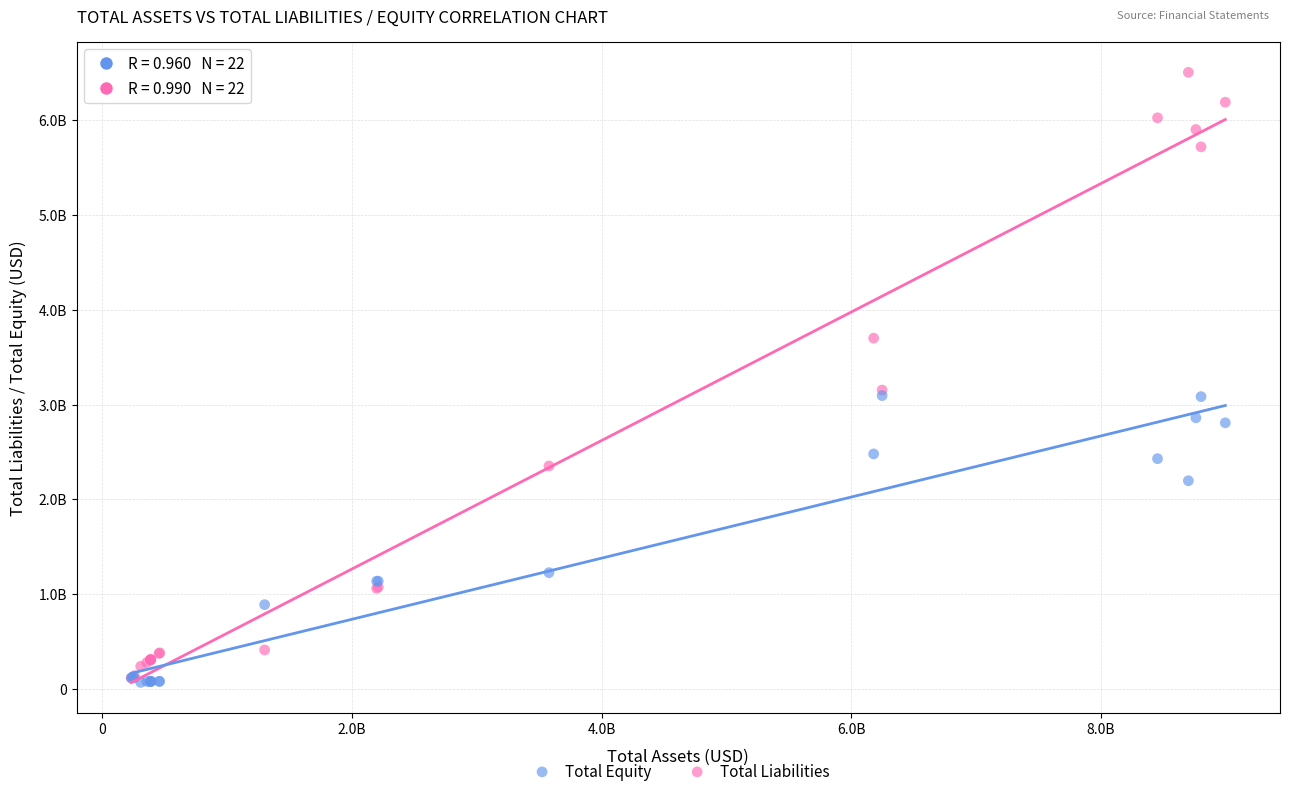

Which series reaches the maximum Y coordinate?

Total Liabilities